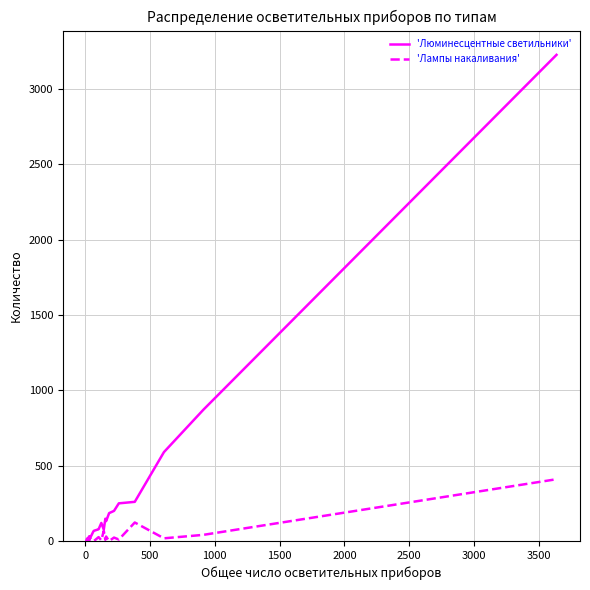

What is the maximum value shown in the chart?

3225